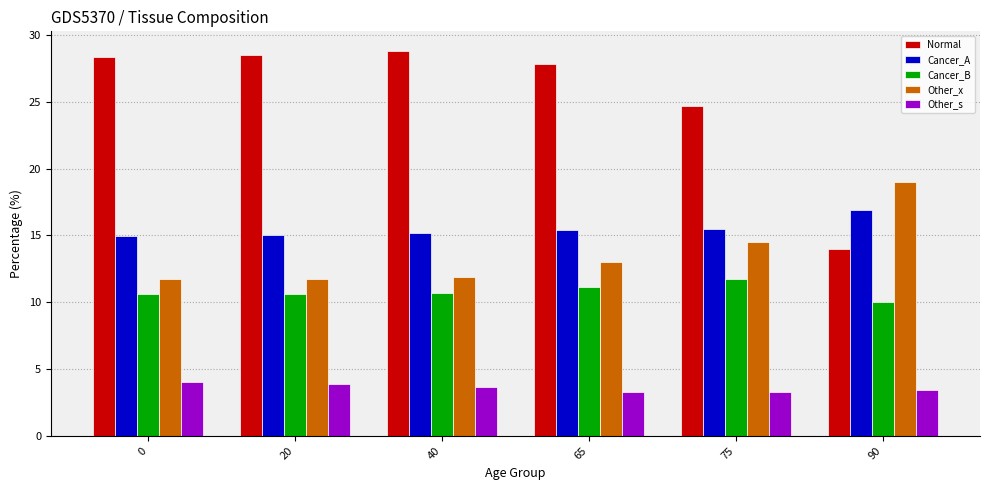

The value of Cancer_A at 75 is 3.3. True or false?

False